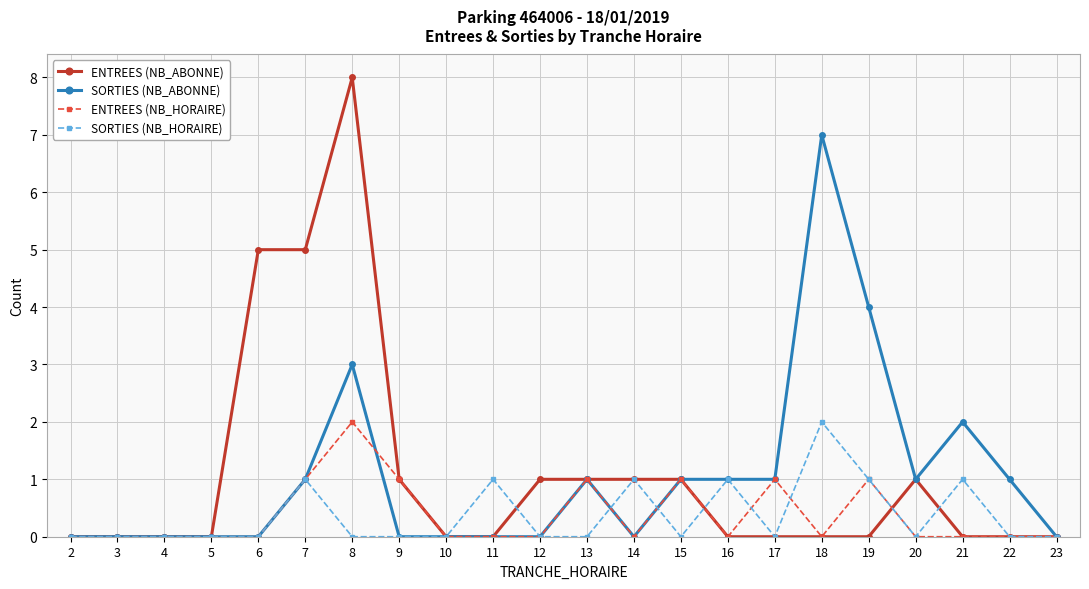

Reading left to right, transcribe all the data shown in this chart.

ENTREES (NB_ABONNE): 0	0	0	0	5	5	8	1	0	0	1	1	1	1	0	0	0	0	1	0	0	0
SORTIES (NB_ABONNE): 0	0	0	0	0	1	3	0	0	0	0	1	0	1	1	1	7	4	1	2	1	0
ENTREES (NB_HORAIRE): 0	0	0	0	0	1	2	1	0	0	0	1	0	1	0	1	0	1	0	0	0	0
SORTIES (NB_HORAIRE): 0	0	0	0	0	1	0	0	0	1	0	0	1	0	1	0	2	1	0	1	0	0